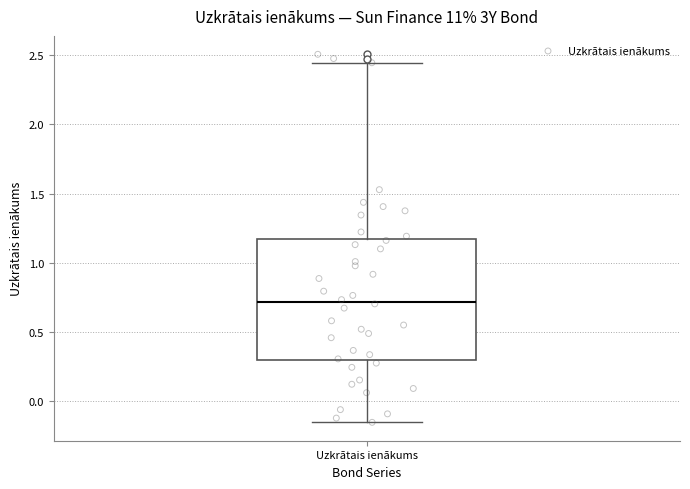

Read this box plot against the y-axis: the position of the median line, the range covered by the box, and the ends of both whiskers. The values are not printed on the chart, so give them approximately, as read against the axis.

median 0.70, box 0.30 to 1.15, whiskers -0.15 to 2.45